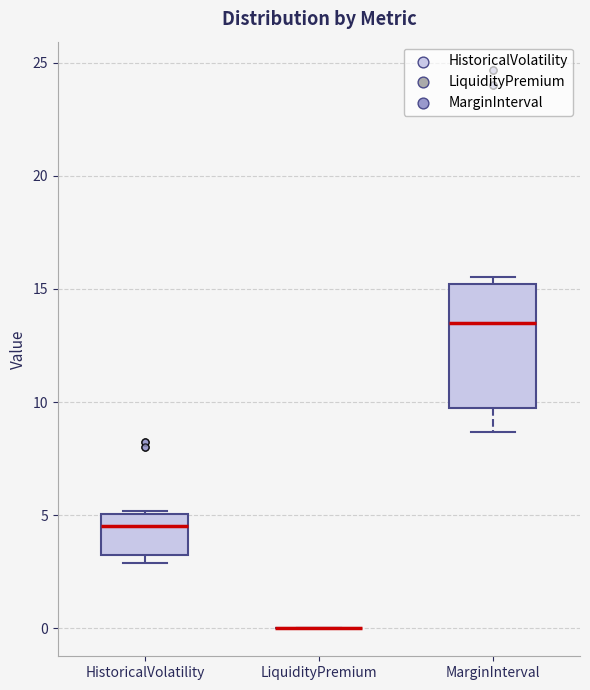

Where is the upper edge of the box for HistoricalVolatility on the y-axis? The values are not printed on the chart, so give them approximately, as read against the axis.

5.0